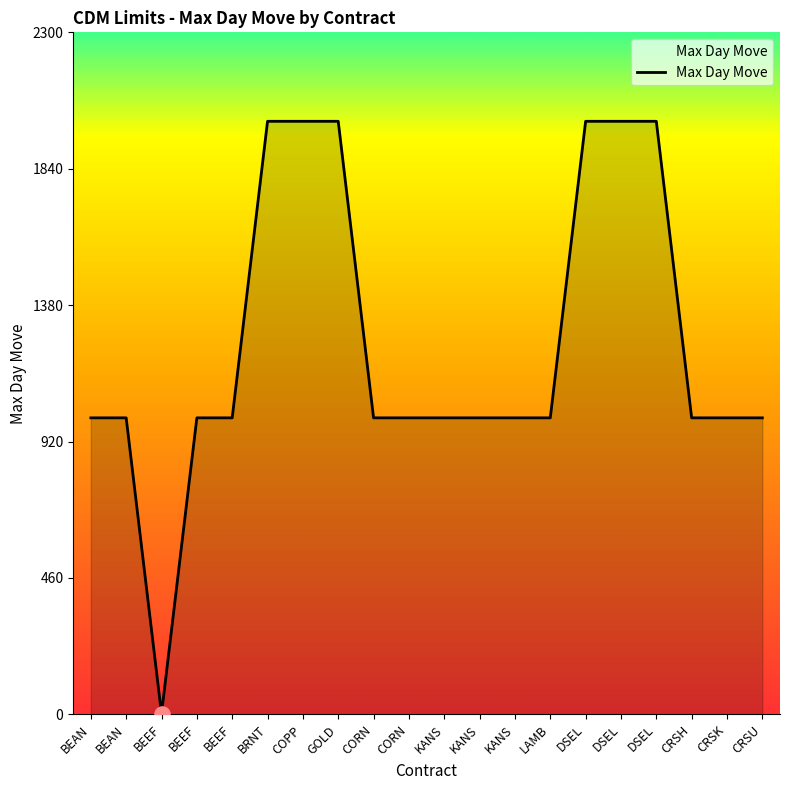

What is the ratio of the value at CRSK to the value at BEEF?

500.0